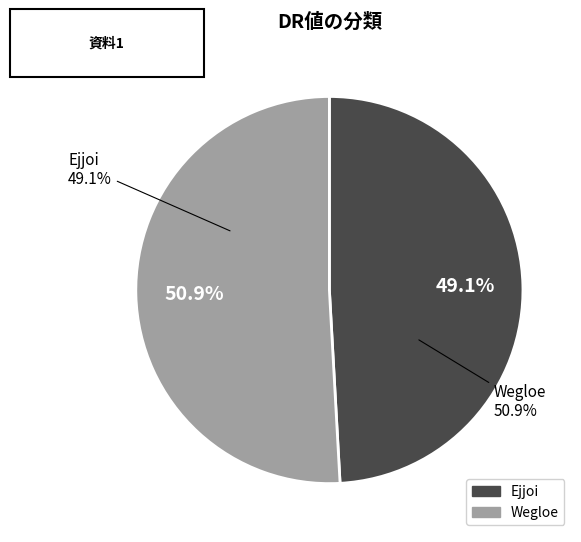

What is the ratio of the value at Wegloe to the value at Ejjoi?

1.0